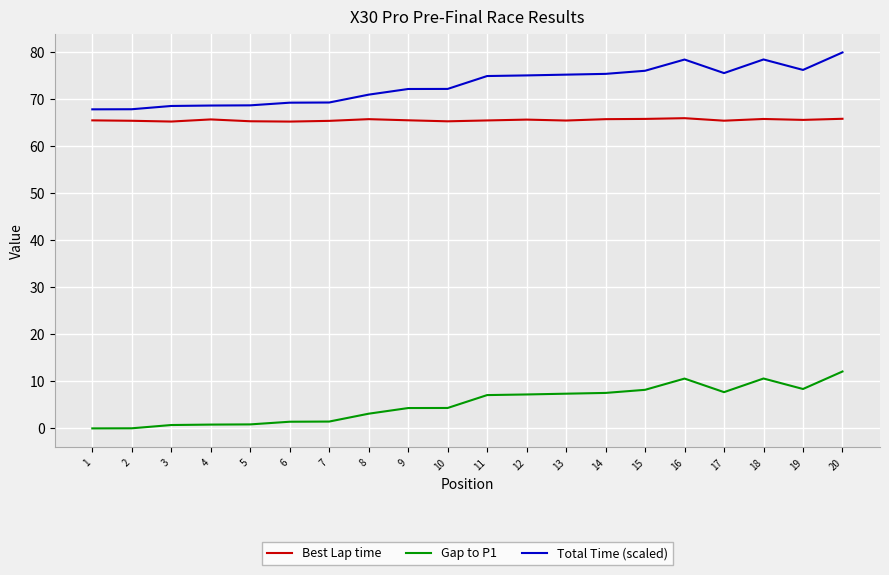

At how many categories does at least one series exceed 48?

20